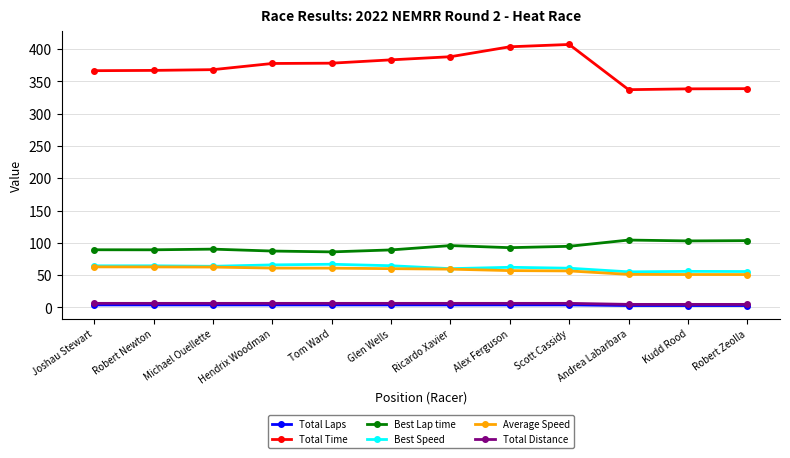

What is the highest value of the Best Speed series?

66.9